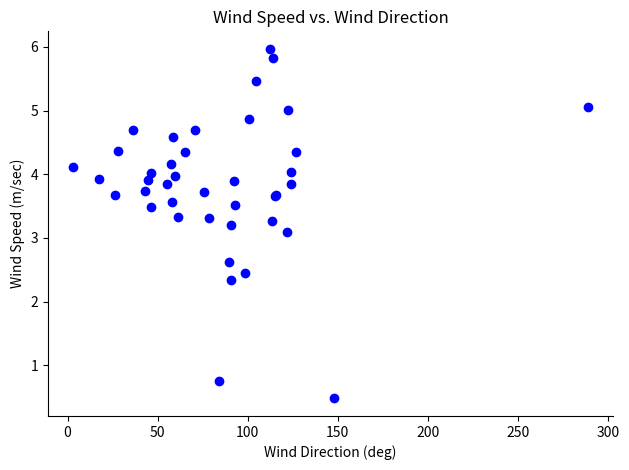

What Y value in the scatter plot is closest to 3?

3.1